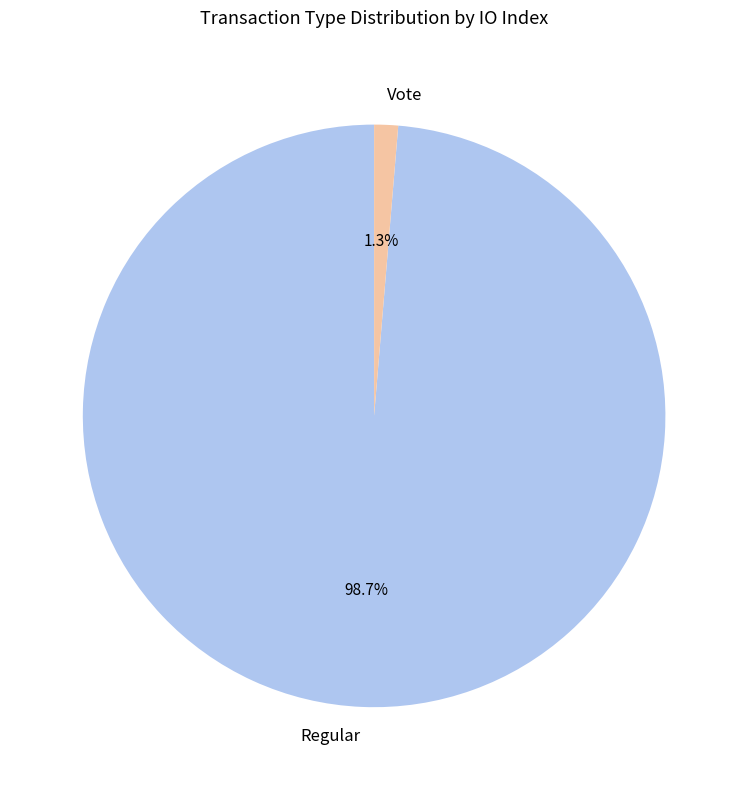

How many segments does this pie chart have?

2